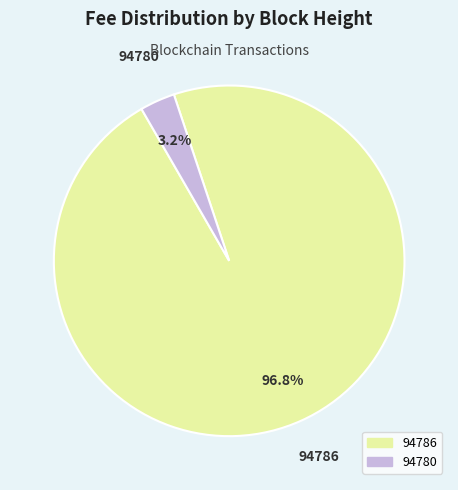

Which slice represents more than half of the pie?

94786